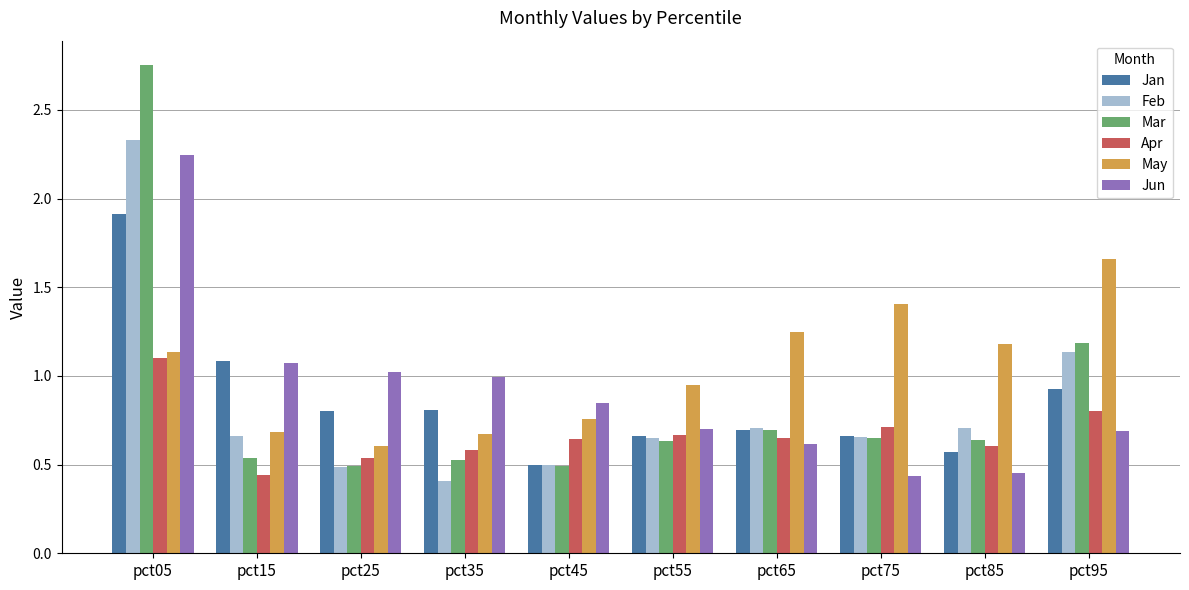

What is the sum of all Feb values?

8.2